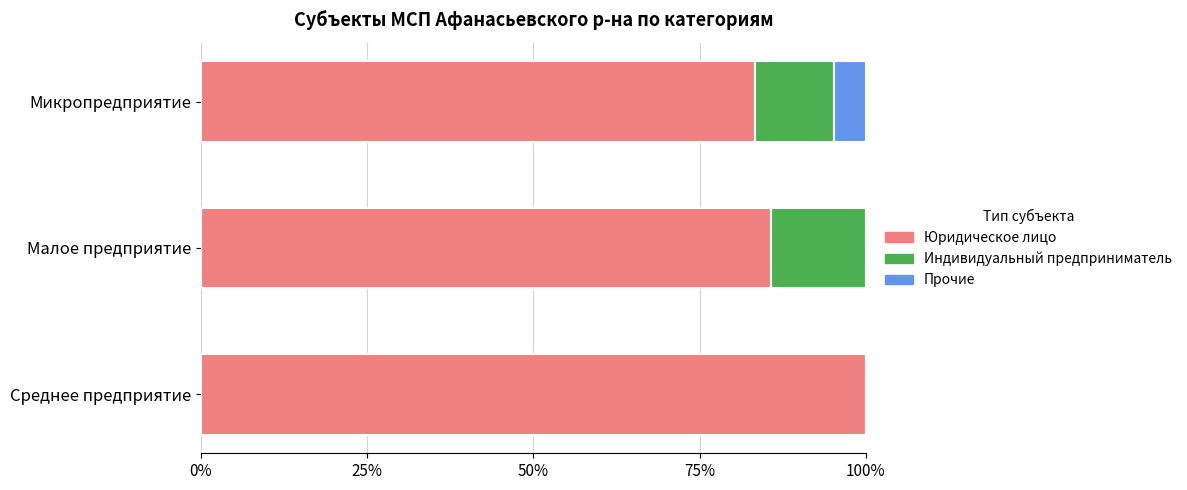

What is the total value across all series at Среднее предприятие?

100.0